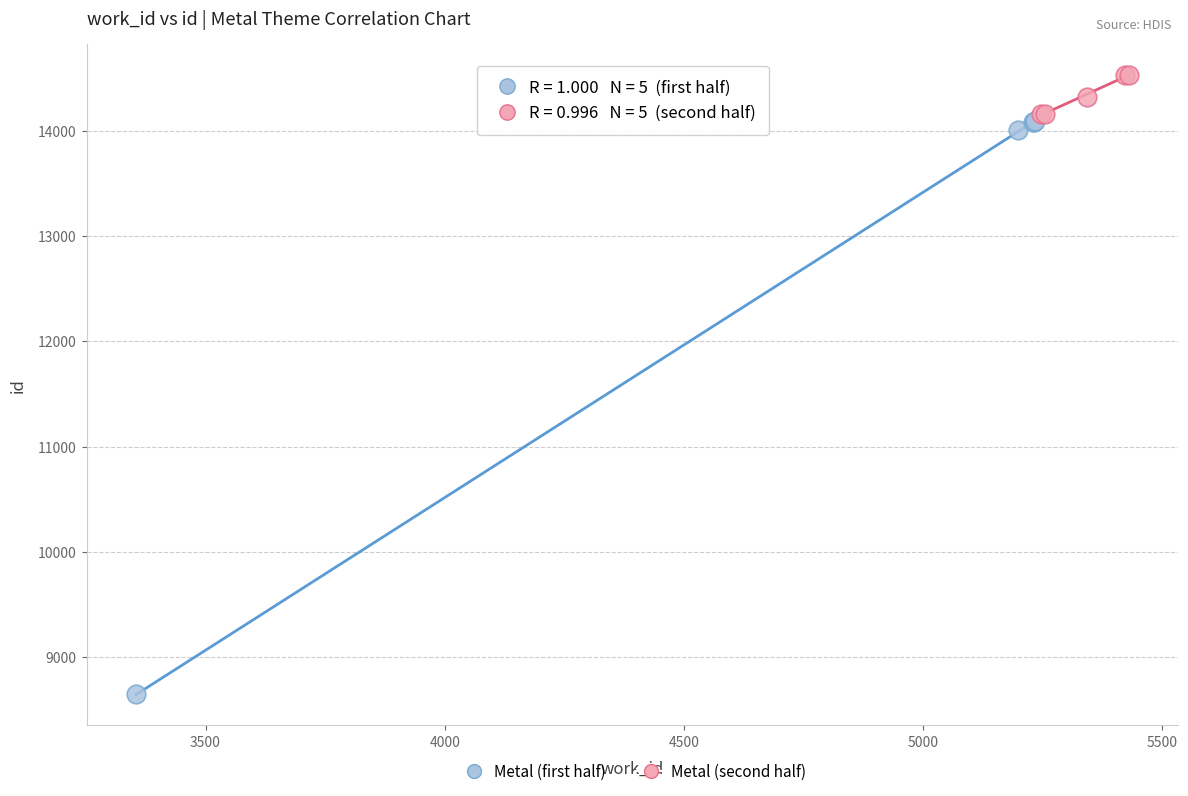

Which series reaches the maximum Y coordinate?

Metal (second half)